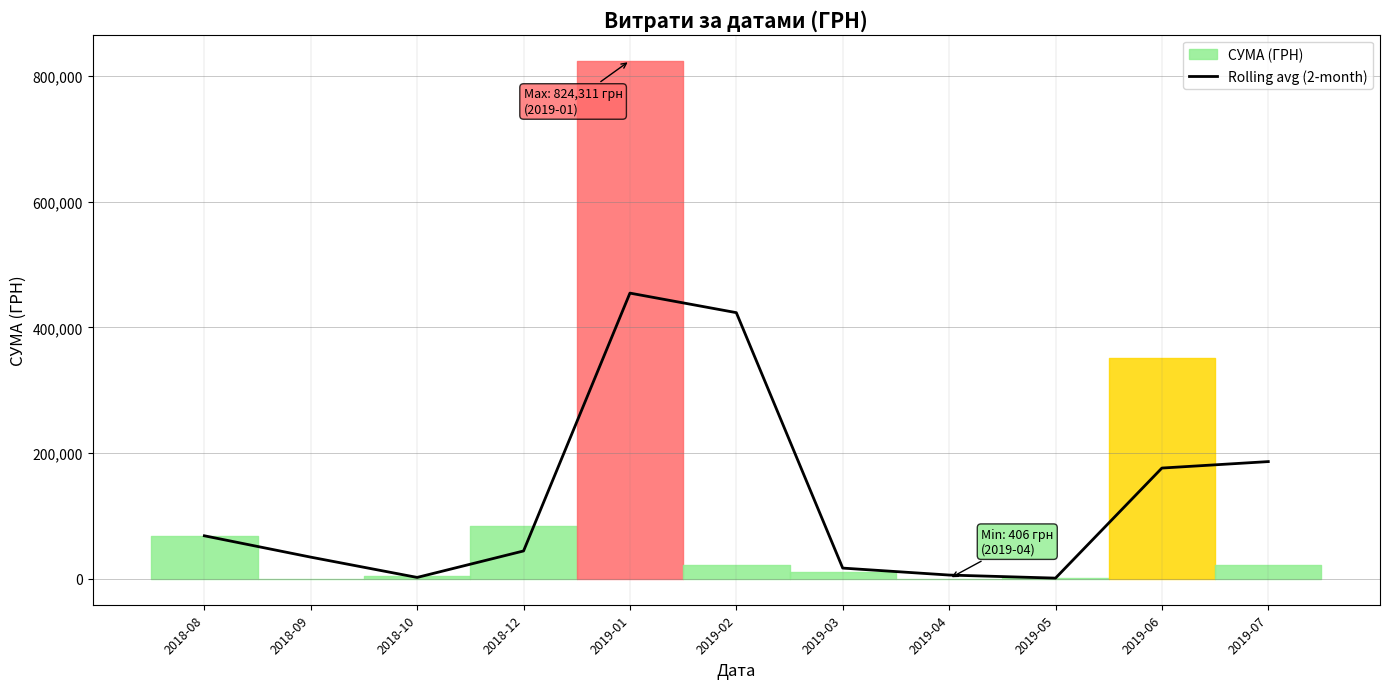

At which category does the data reach its first local valley?

2018-10